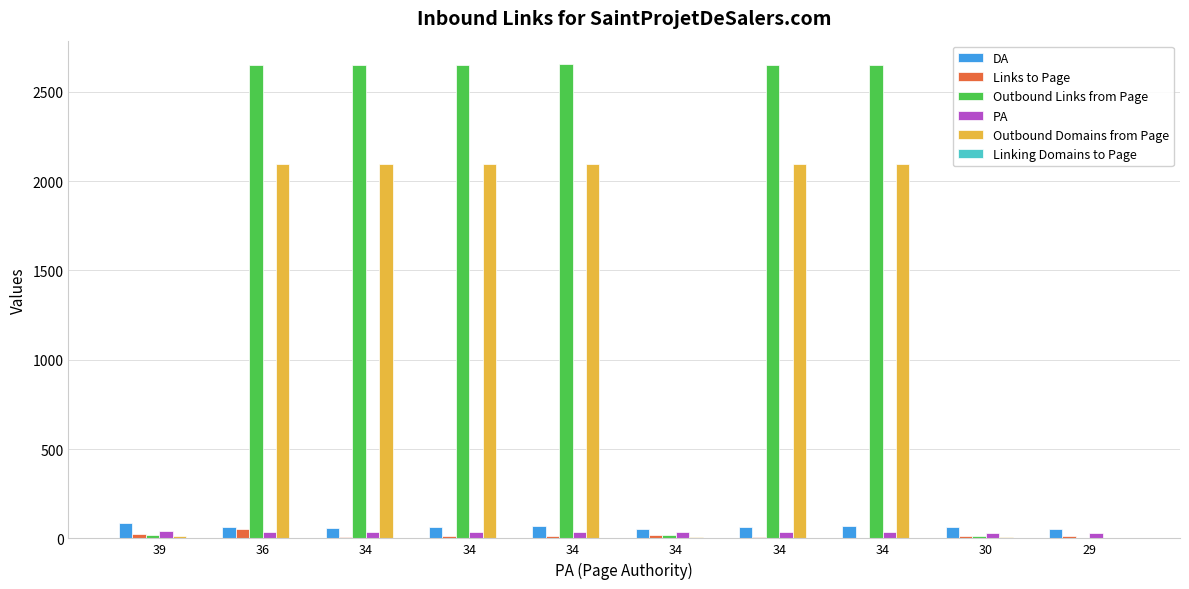

What is the difference between the DA values at 34 and 30?

10